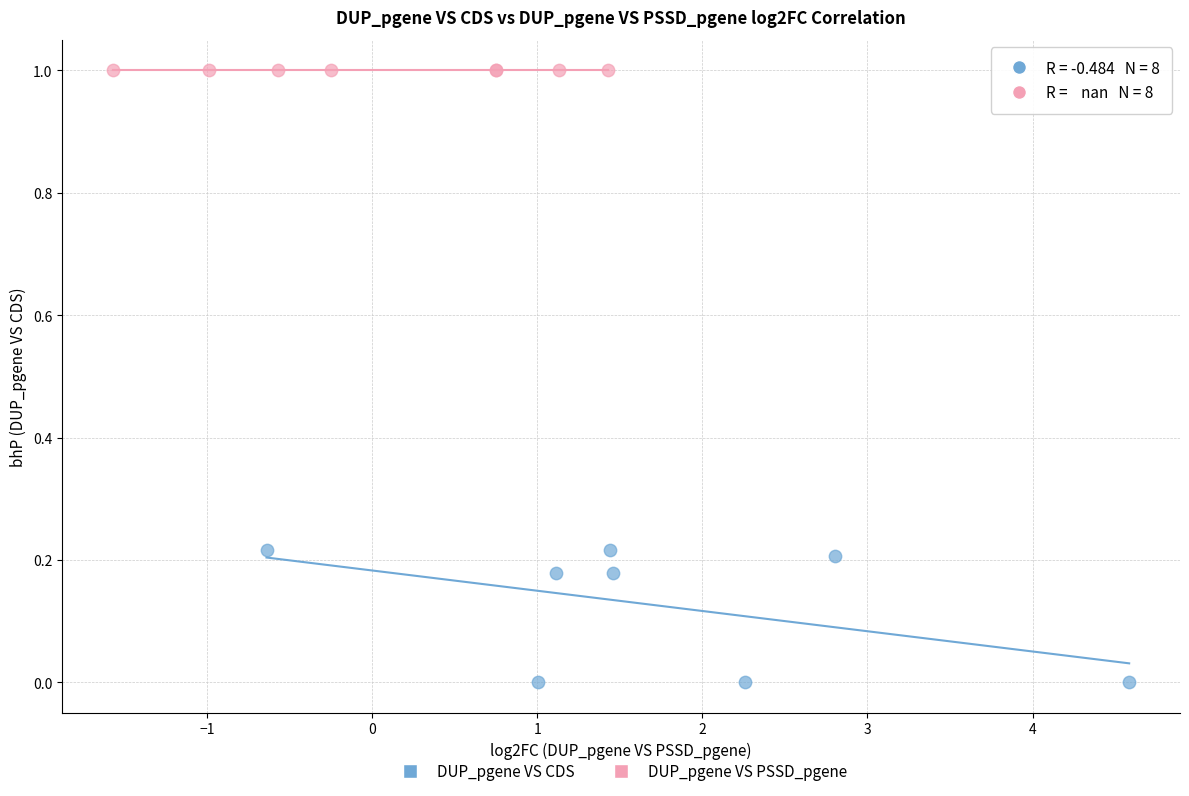

Which series reaches the maximum Y coordinate?

DUP_pgene VS PSSD_pgene